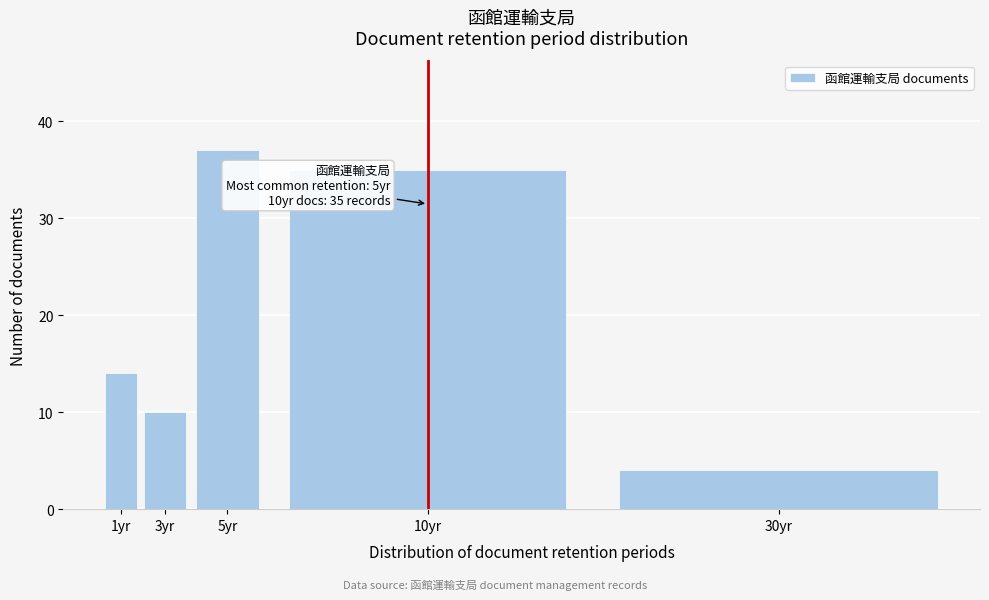

Reading left to right, what are all the values shown in this chart?

14	10	37	35	4